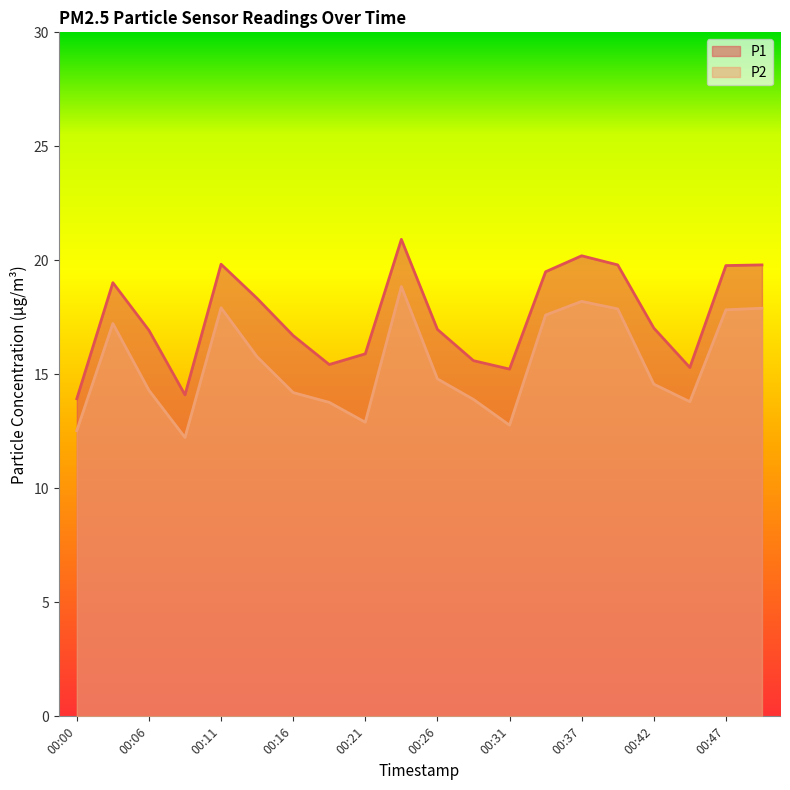

What is the average value of the P2 series?

15.4